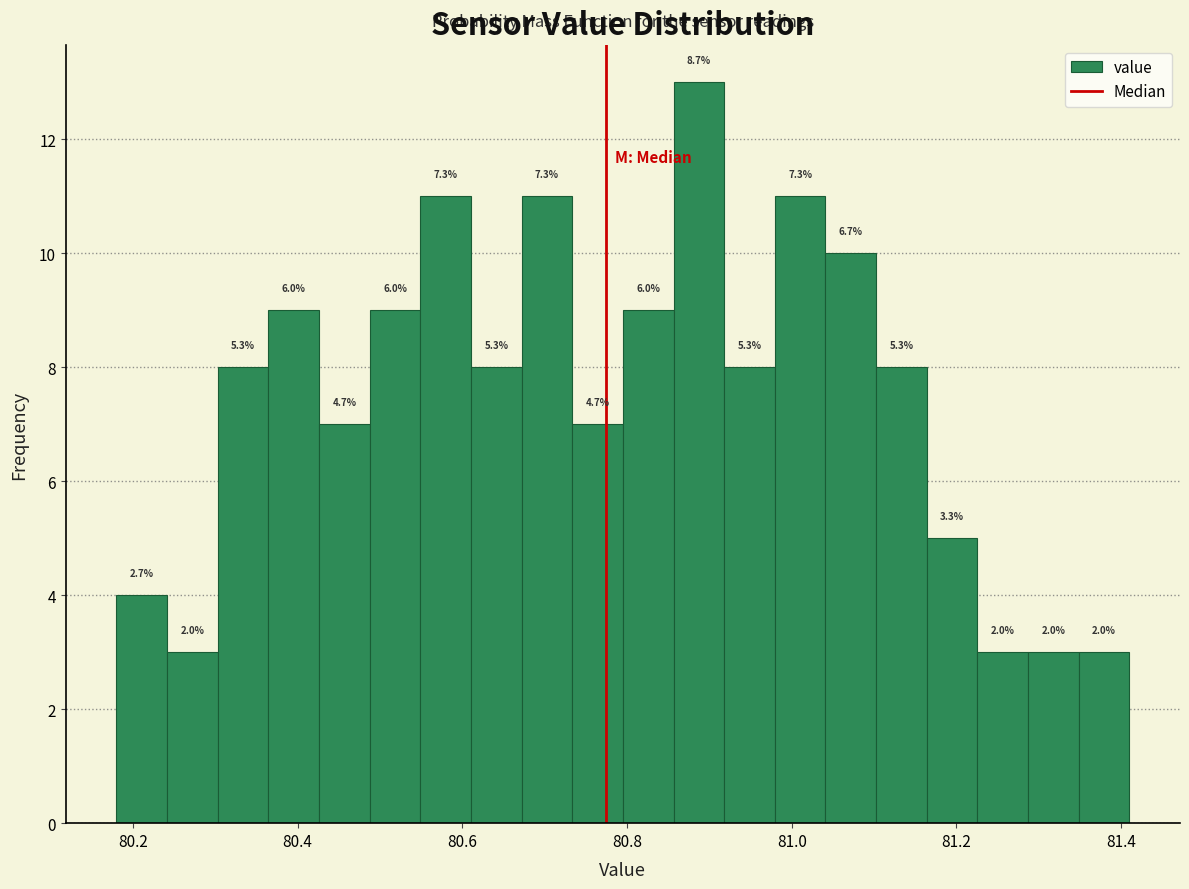

Read against the x-axis, roughly where is the centre of the tallest bar?

80.88